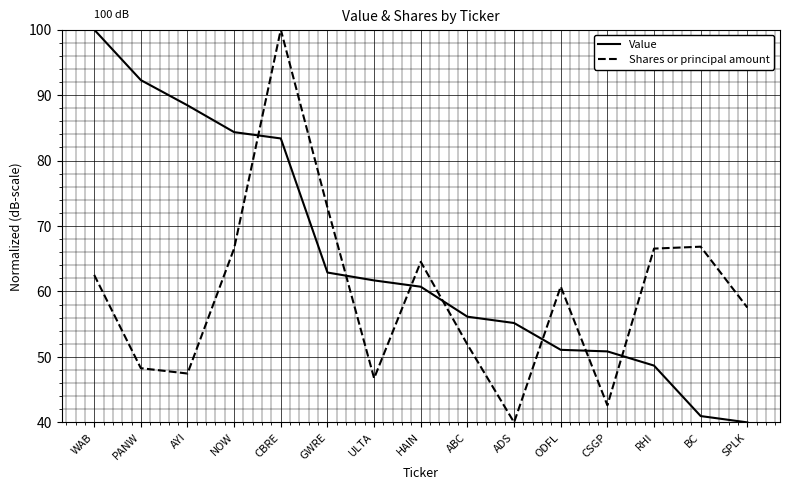

What are all the series names shown in the legend?

Value, Shares or principal amount